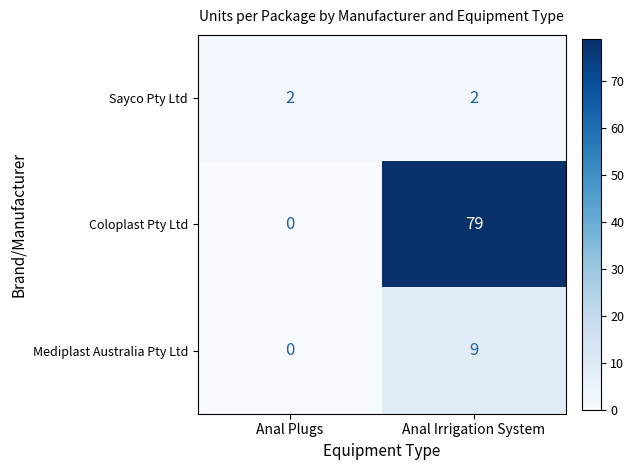

The value of Mediplast Australia Pty Ltd at Anal Irrigation System is 9. True or false?

True